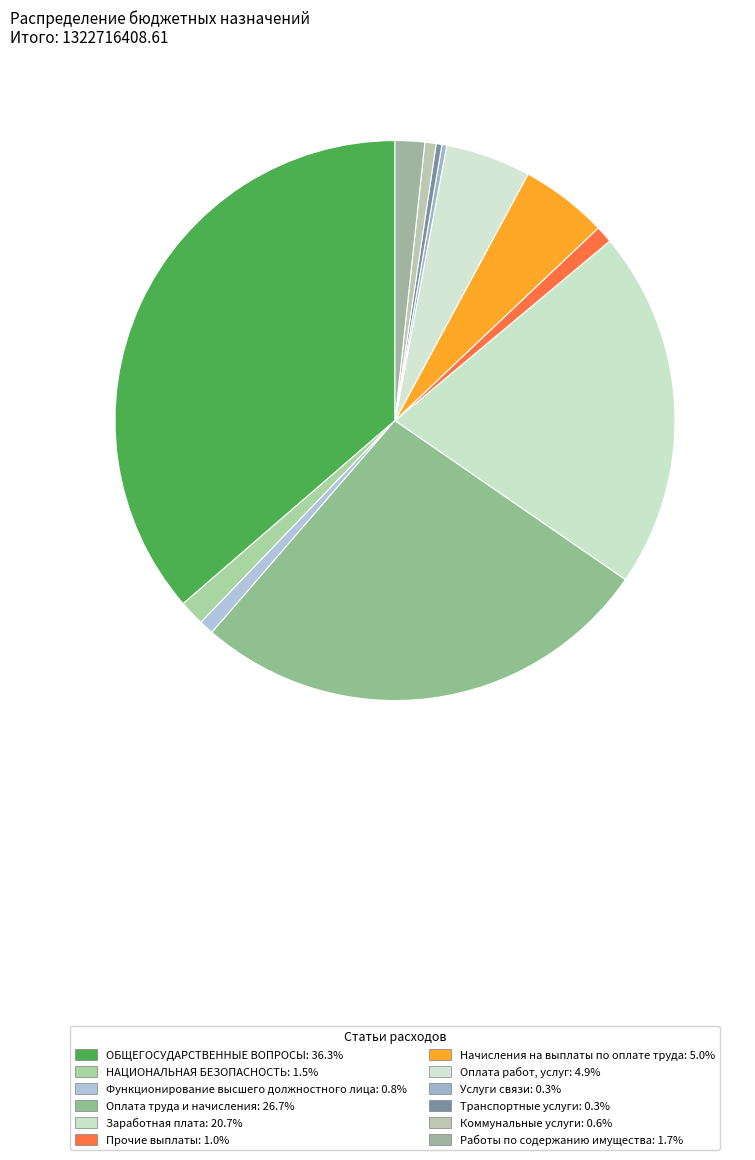

To the nearest percent, what percentage of the pie is Функционирование высшего должностного лица?

1%